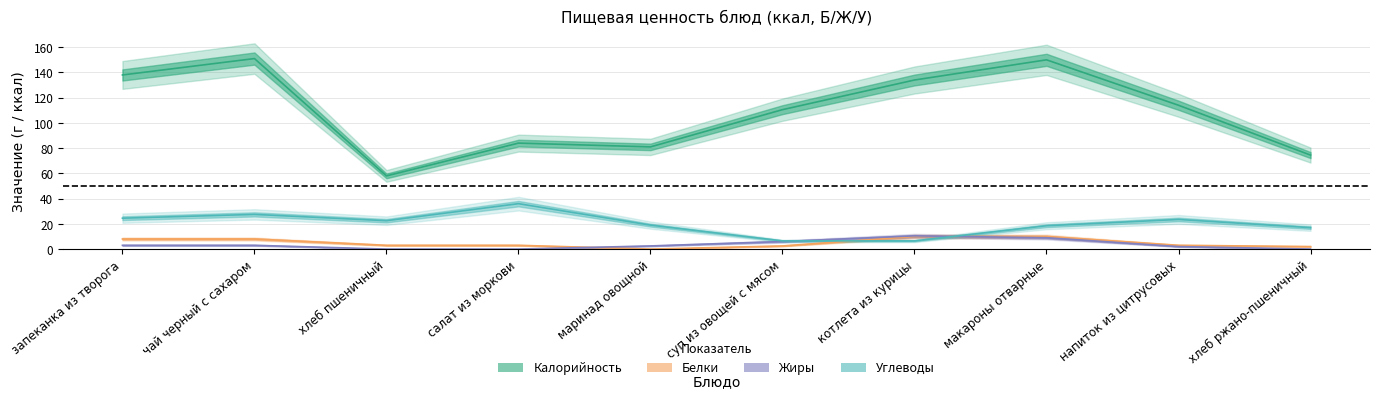

What is the label of the 10th point from the right?

запеканка из творога